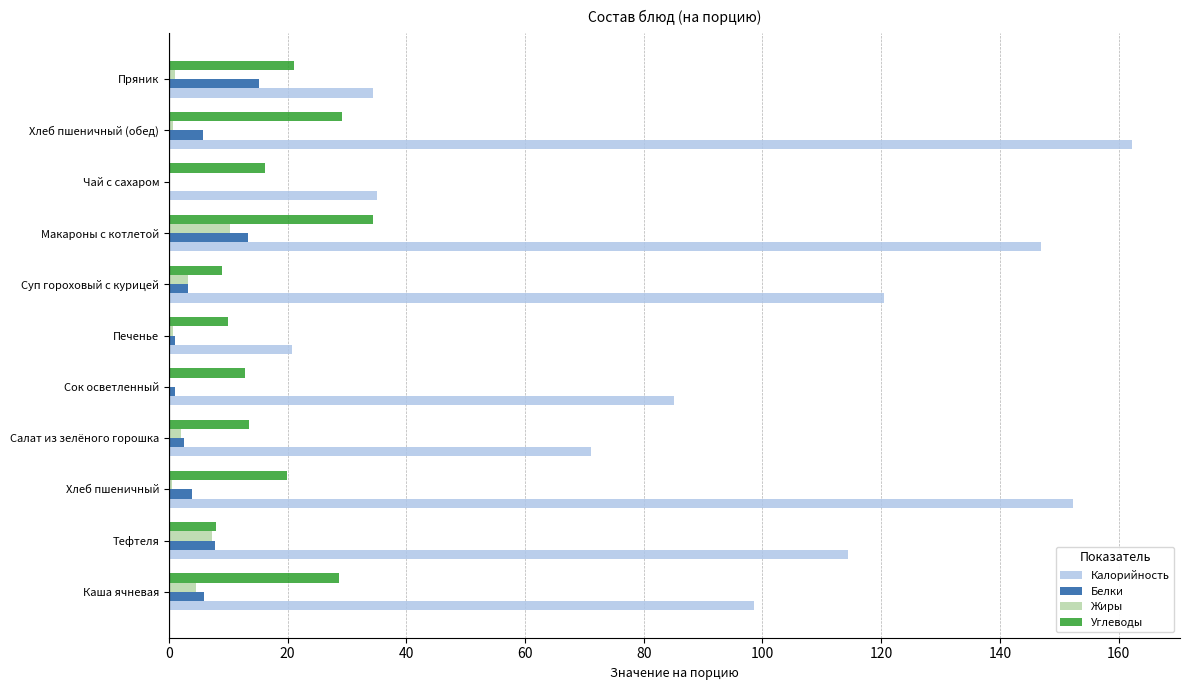

Count the number of data series in this chart.

4